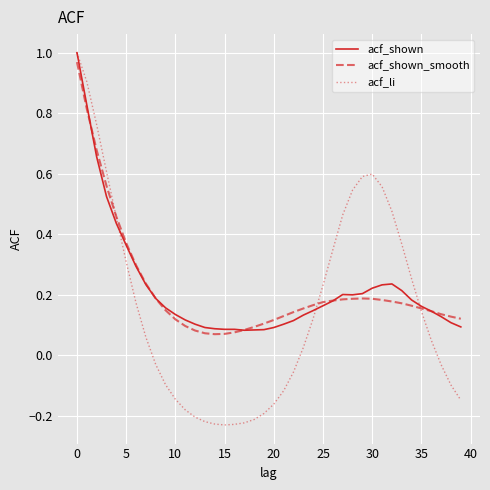

Where is the first local maximum for acf_li?

30